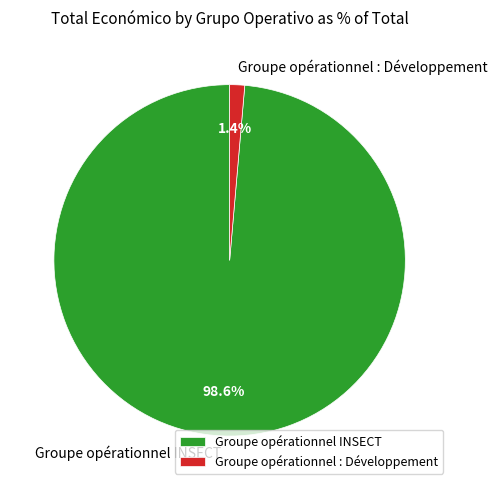

Count the number of slices in the pie.

2